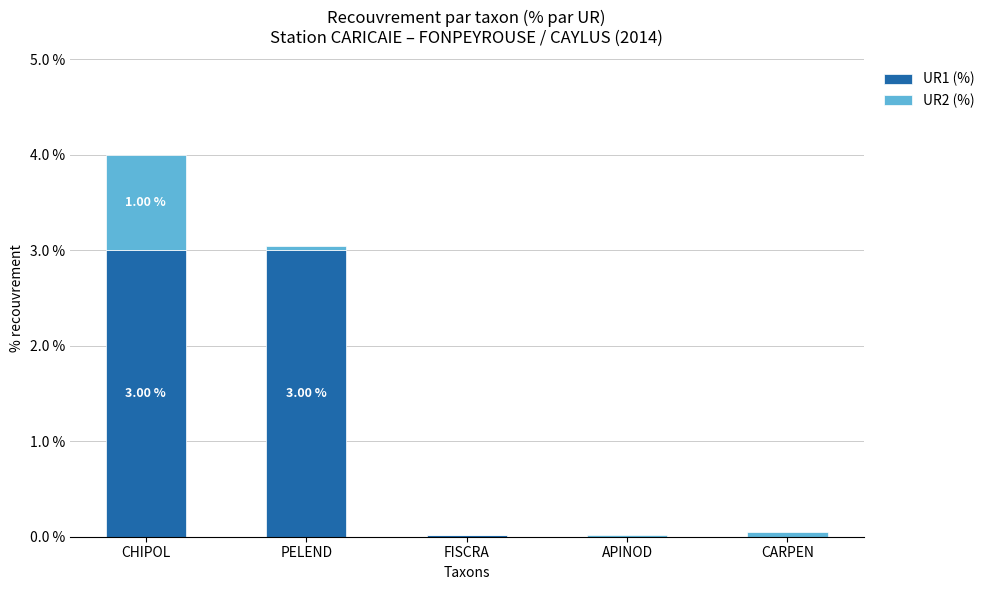

What is the total value across all series at CHIPOL?

4.0